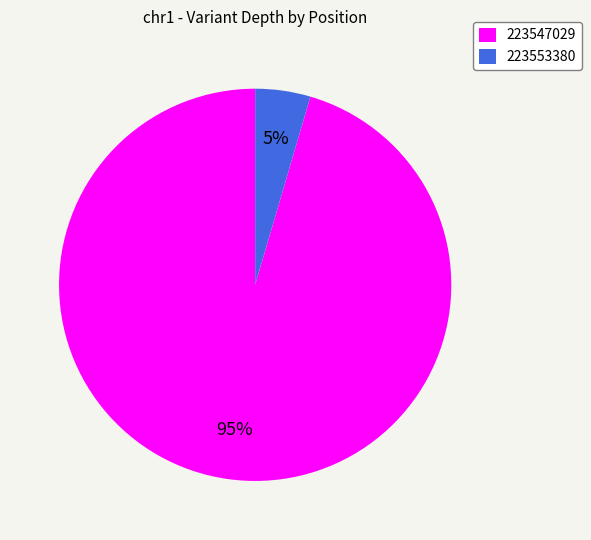

What is the largest slice in the pie chart?

223547029